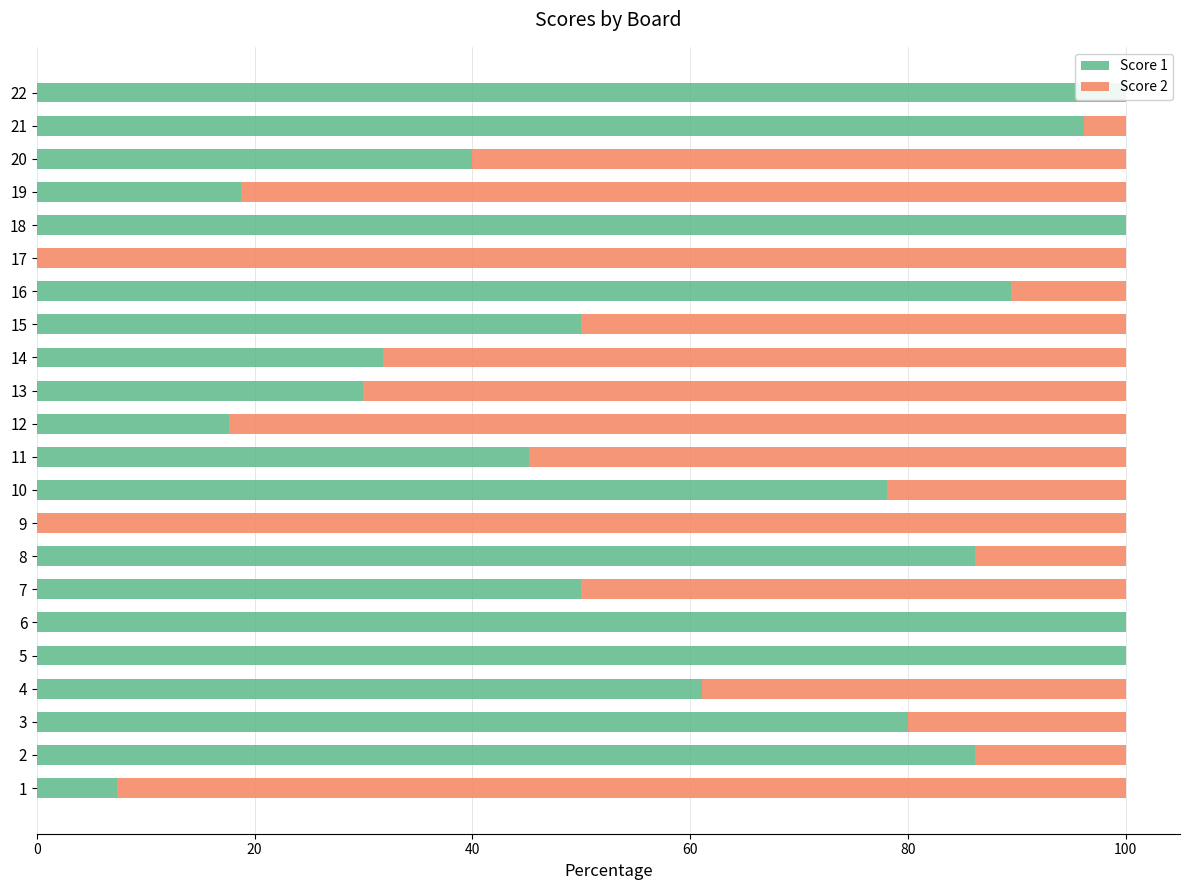

Between 11 and 20, which is larger?

11